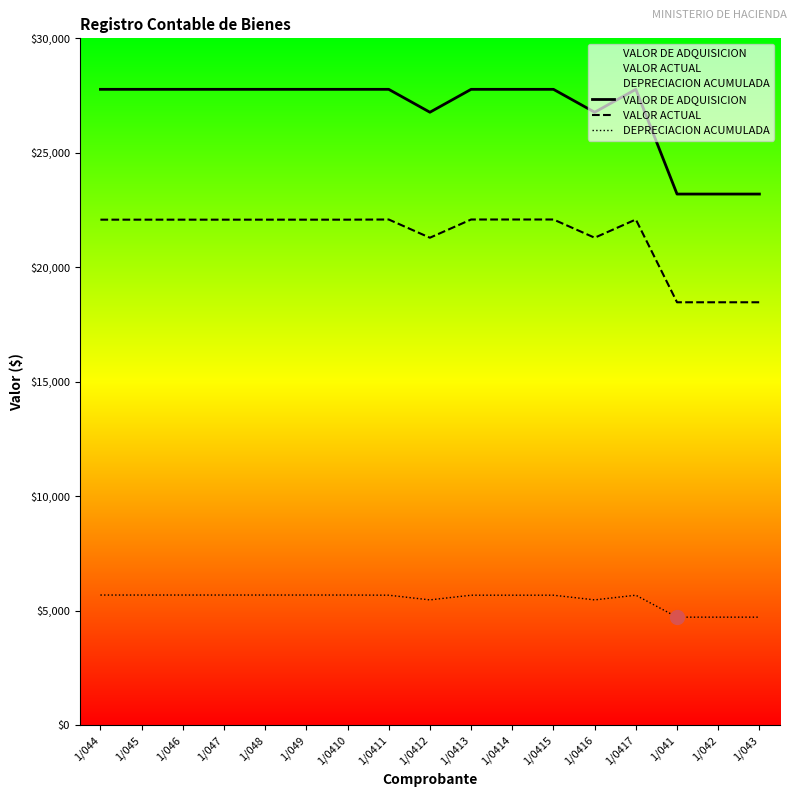

The value of VALOR ACTUAL at 1/045 is 38882.3. True or false?

False